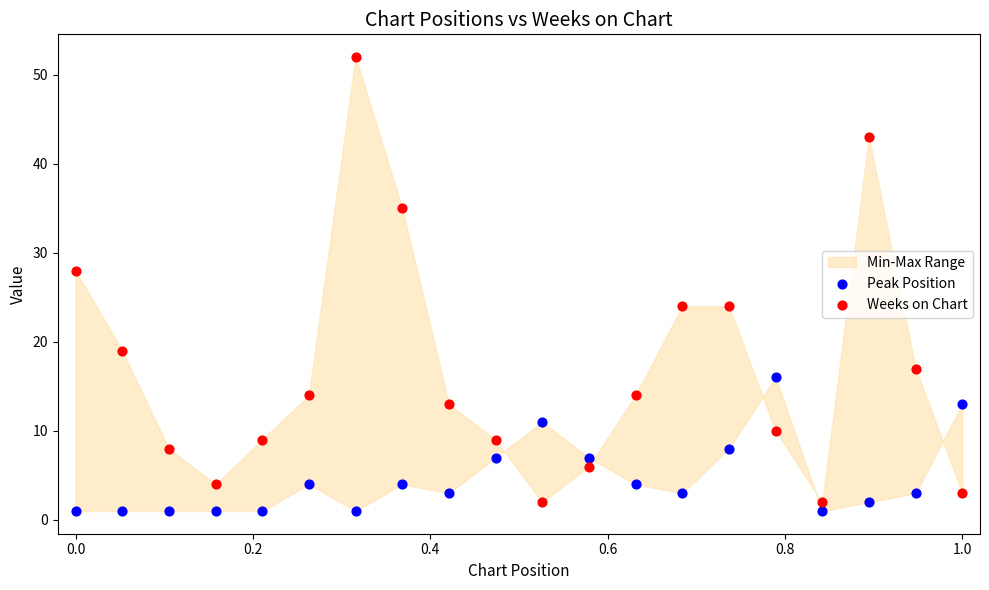

Which series has the largest Y range (max minus min)?

Weeks on Chart